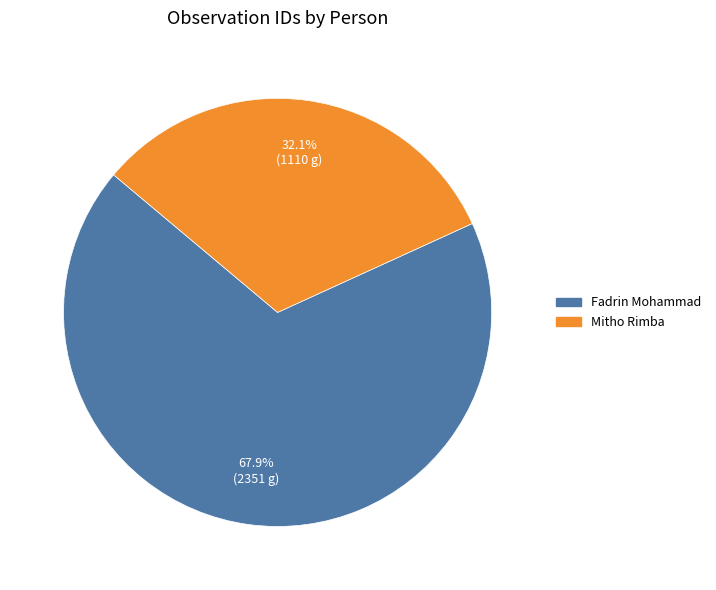

What is the total percentage of Mitho Rimba and Fadrin Mohammad?

100.0%